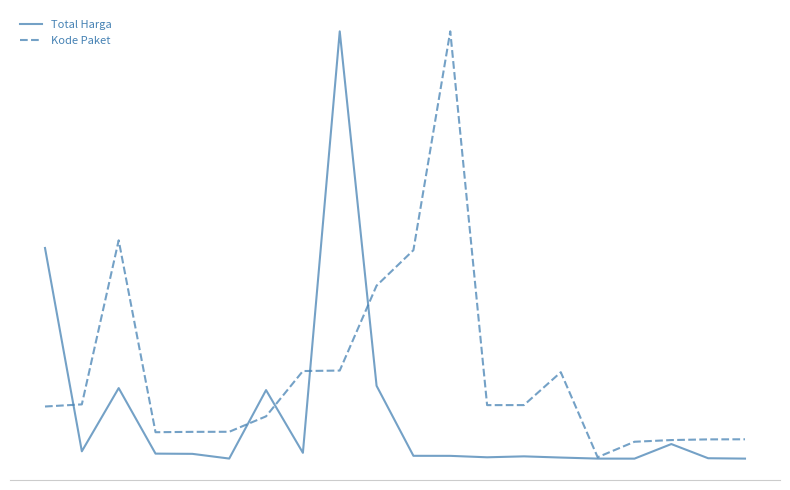

Does the chart display data point markers on the line(s)?

No